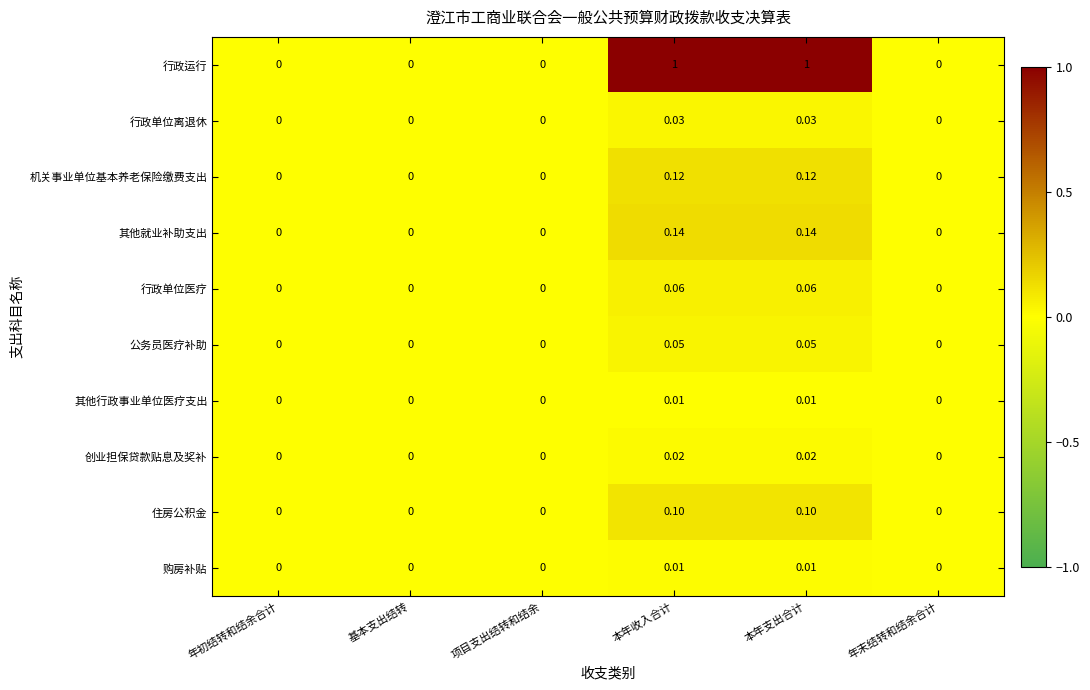

Which series has the largest total across all categories?

行政运行